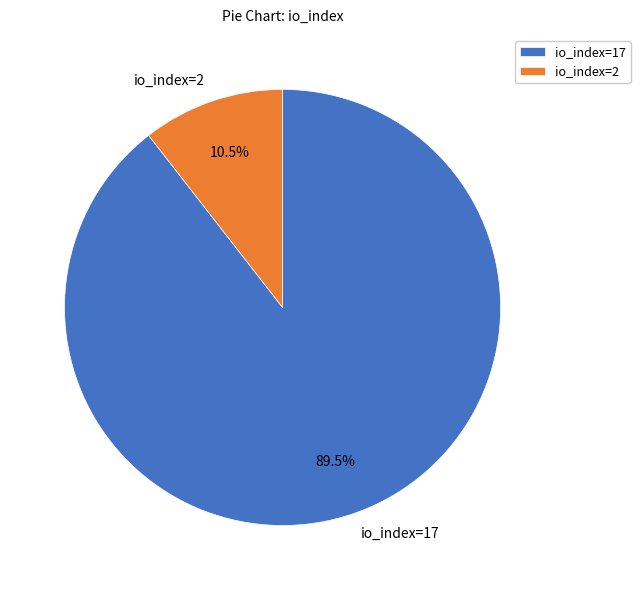

To the nearest percent, what is the average slice percentage?

50%